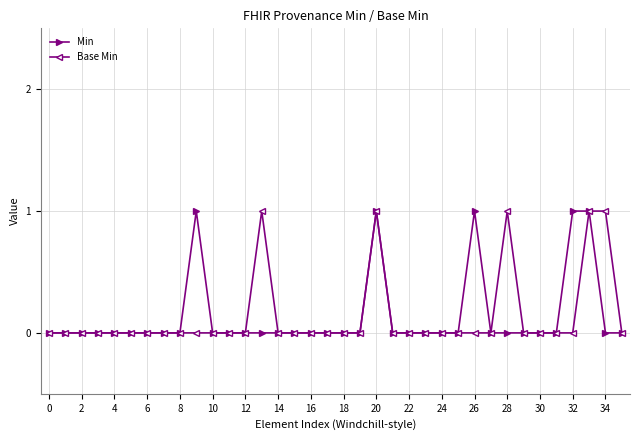

How many lines are shown in the chart?

2